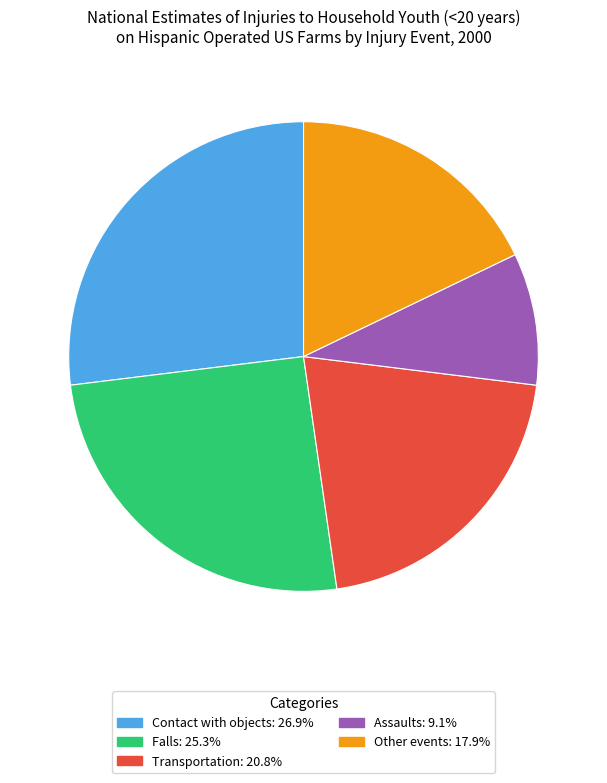

What is the smallest slice in the pie chart?

Assaults